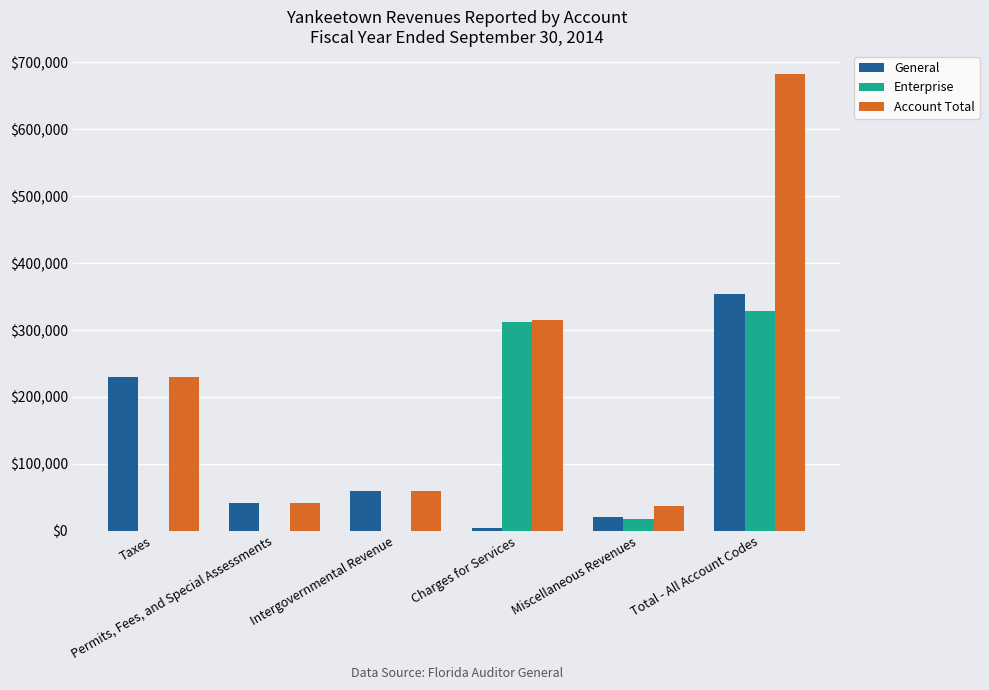

Which series has the largest total across all categories?

Account Total